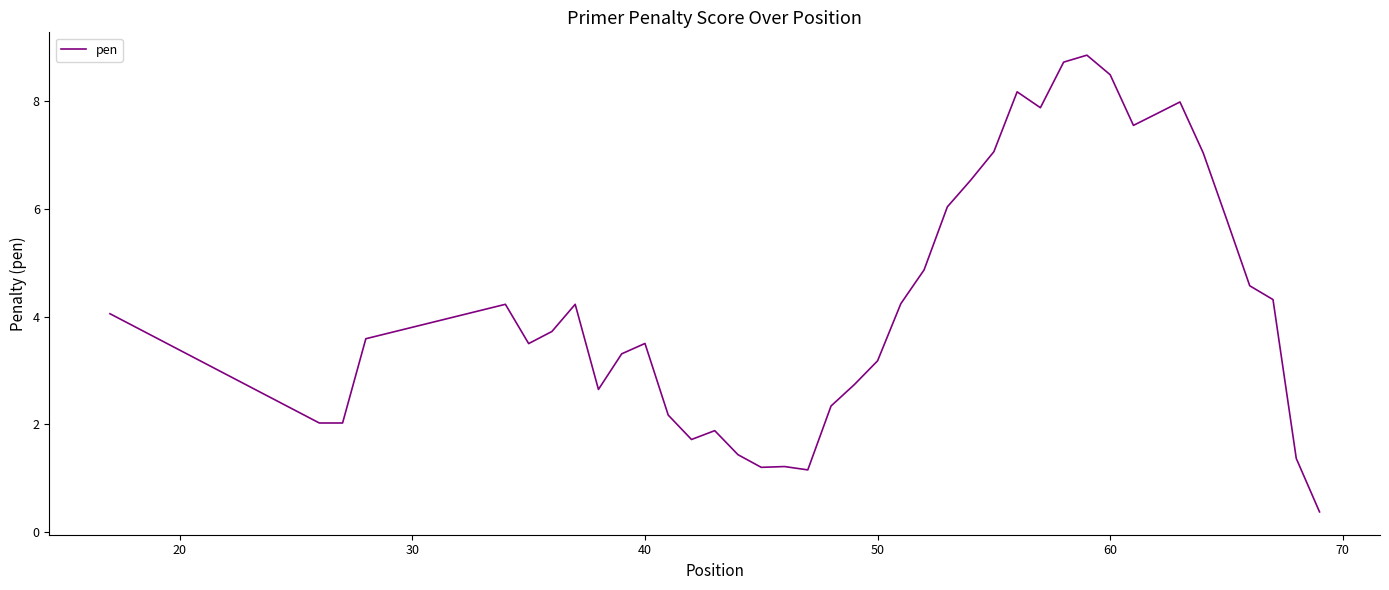

What is the difference between the maximum and minimum values?

8.5